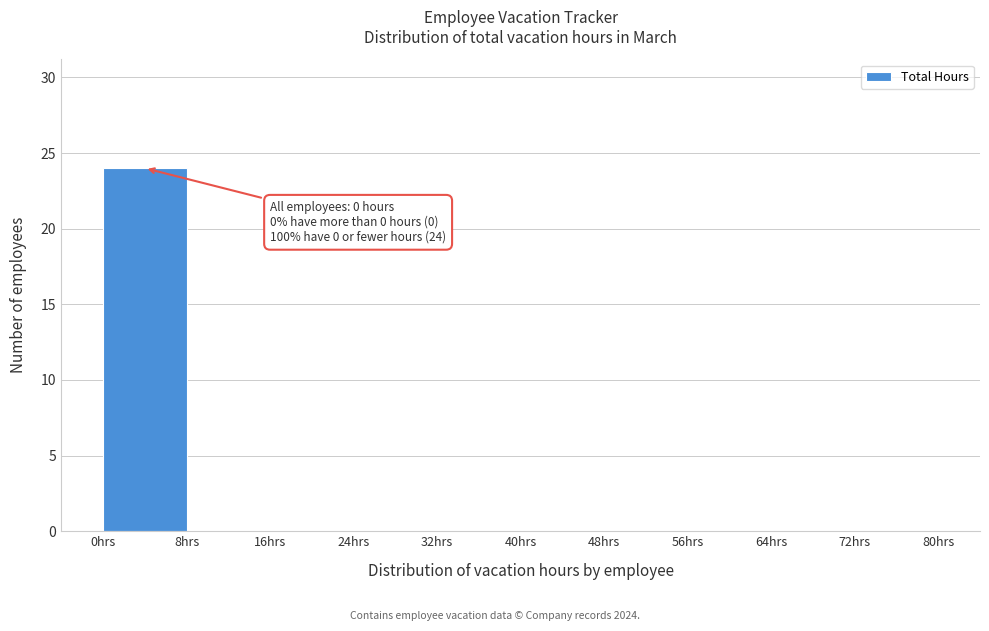

Which range on the x-axis has the tallest bar?

0 to 8